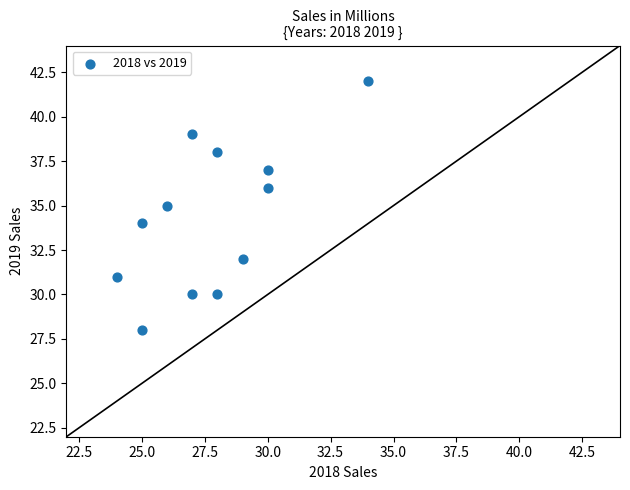

What is the range of X values (max minus min)?

10